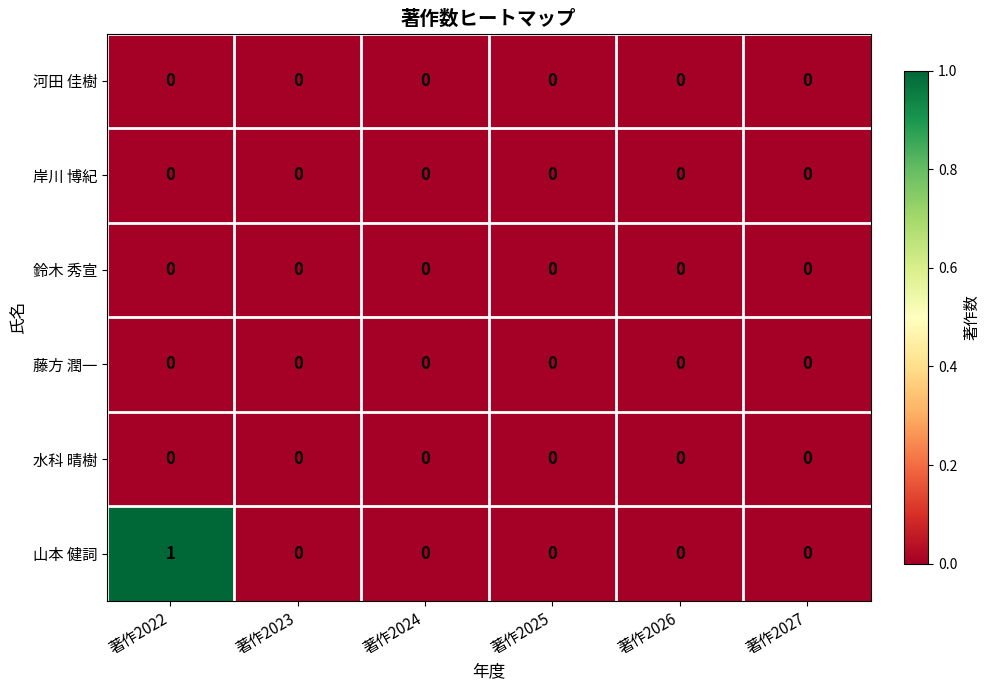

Between 著作2022 and 著作2027, which series saw the biggest shift?

山本 健詞